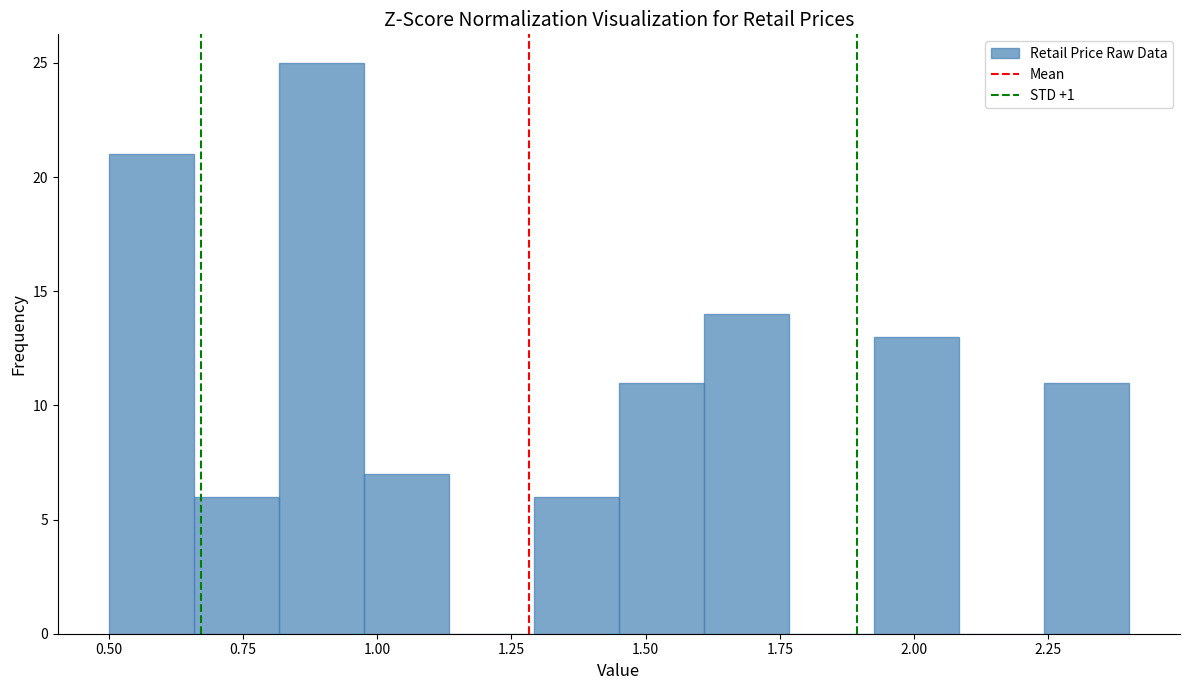

Around what value on the x-axis is the tallest bar? Give the approximate position of its centre, as read against the axis.

0.90